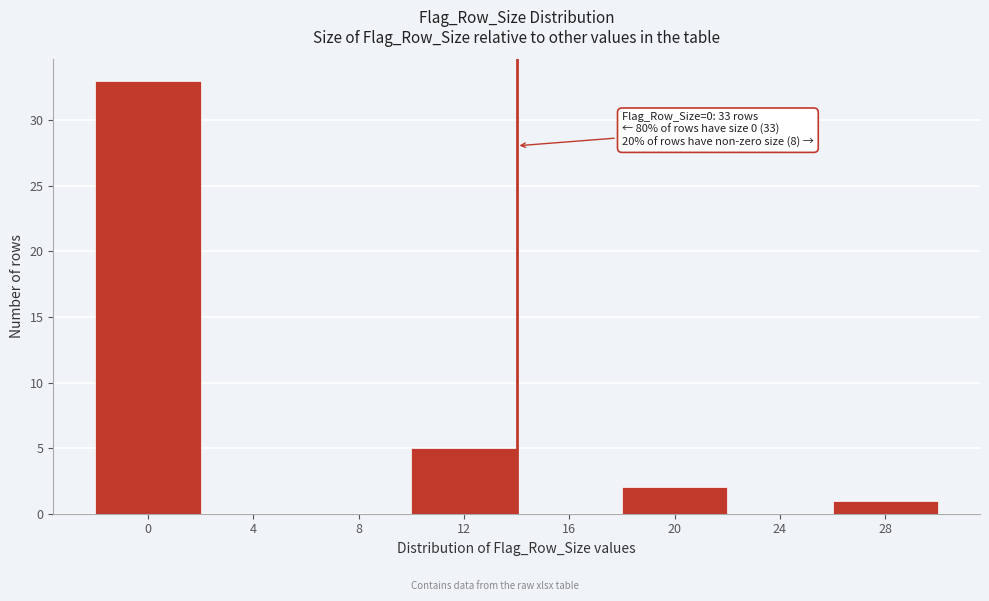

Reading right to left, what are all the values shown in this chart?

28=1	24=0	20=2	16=0	12=5	8=0	4=0	0=33